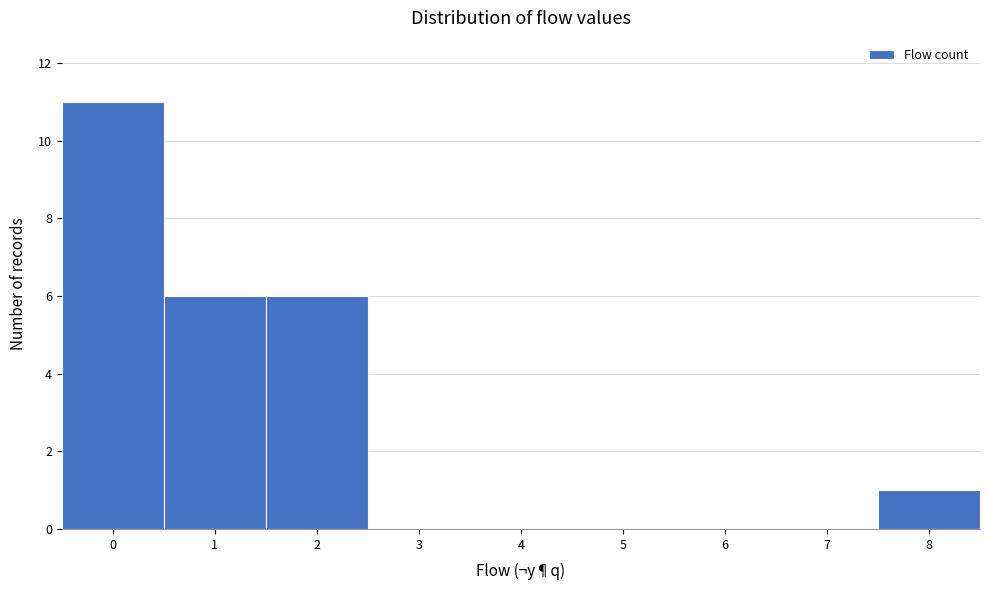

Which range on the x-axis has the tallest bar?

-0.5 to 0.5